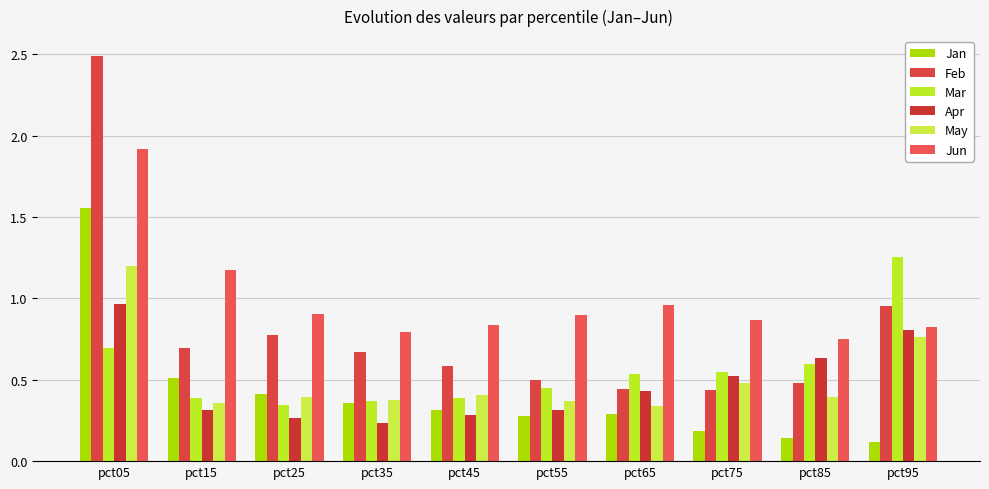

Reading right to left, what are all the values shown in this chart?

Jan: pct95=0.1	pct85=0.1	pct75=0.2	pct65=0.3	pct55=0.3	pct45=0.3	pct35=0.4	pct25=0.4	pct15=0.5	pct05=1.6
Feb: pct95=1.0	pct85=0.5	pct75=0.4	pct65=0.4	pct55=0.5	pct45=0.6	pct35=0.7	pct25=0.8	pct15=0.7	pct05=2.5
Mar: pct95=1.3	pct85=0.6	pct75=0.5	pct65=0.5	pct55=0.5	pct45=0.4	pct35=0.4	pct25=0.3	pct15=0.4	pct05=0.7
Apr: pct95=0.8	pct85=0.6	pct75=0.5	pct65=0.4	pct55=0.3	pct45=0.3	pct35=0.2	pct25=0.3	pct15=0.3	pct05=1.0
May: pct95=0.8	pct85=0.4	pct75=0.5	pct65=0.3	pct55=0.4	pct45=0.4	pct35=0.4	pct25=0.4	pct15=0.4	pct05=1.2
Jun: pct95=0.8	pct85=0.7	pct75=0.9	pct65=1.0	pct55=0.9	pct45=0.8	pct35=0.8	pct25=0.9	pct15=1.2	pct05=1.9